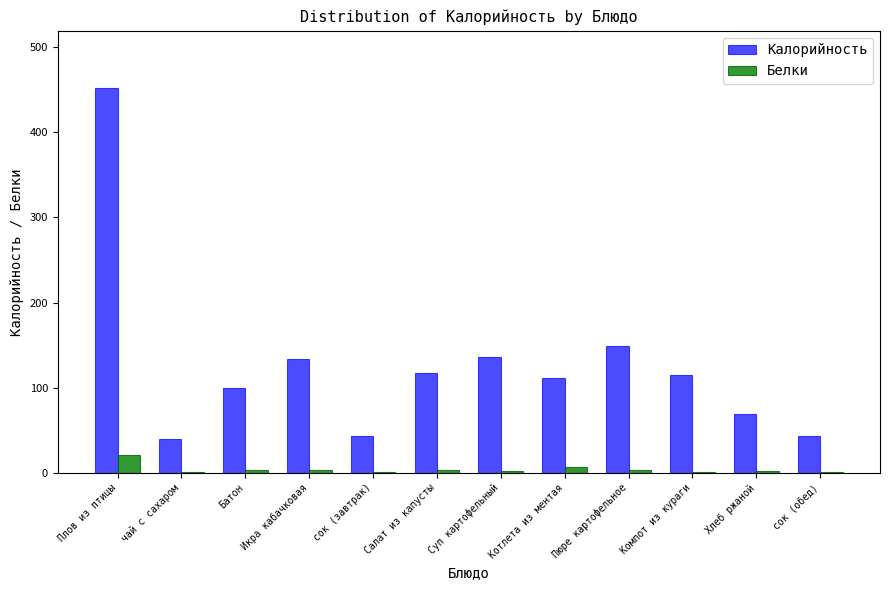

What is the greatest value displayed?

451.7